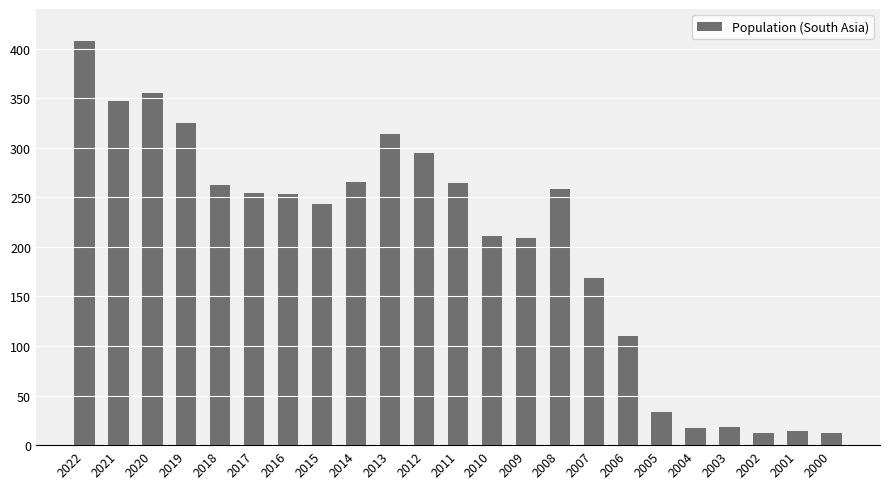

What is the approximate value at 2005, to the nearest 50?

50